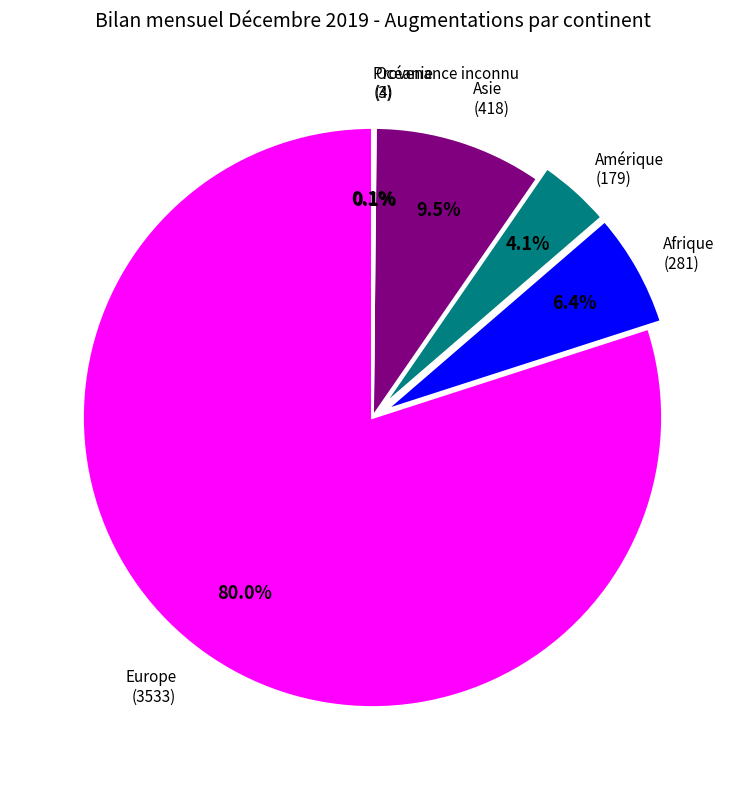

What is the largest slice in the pie chart?

Europe